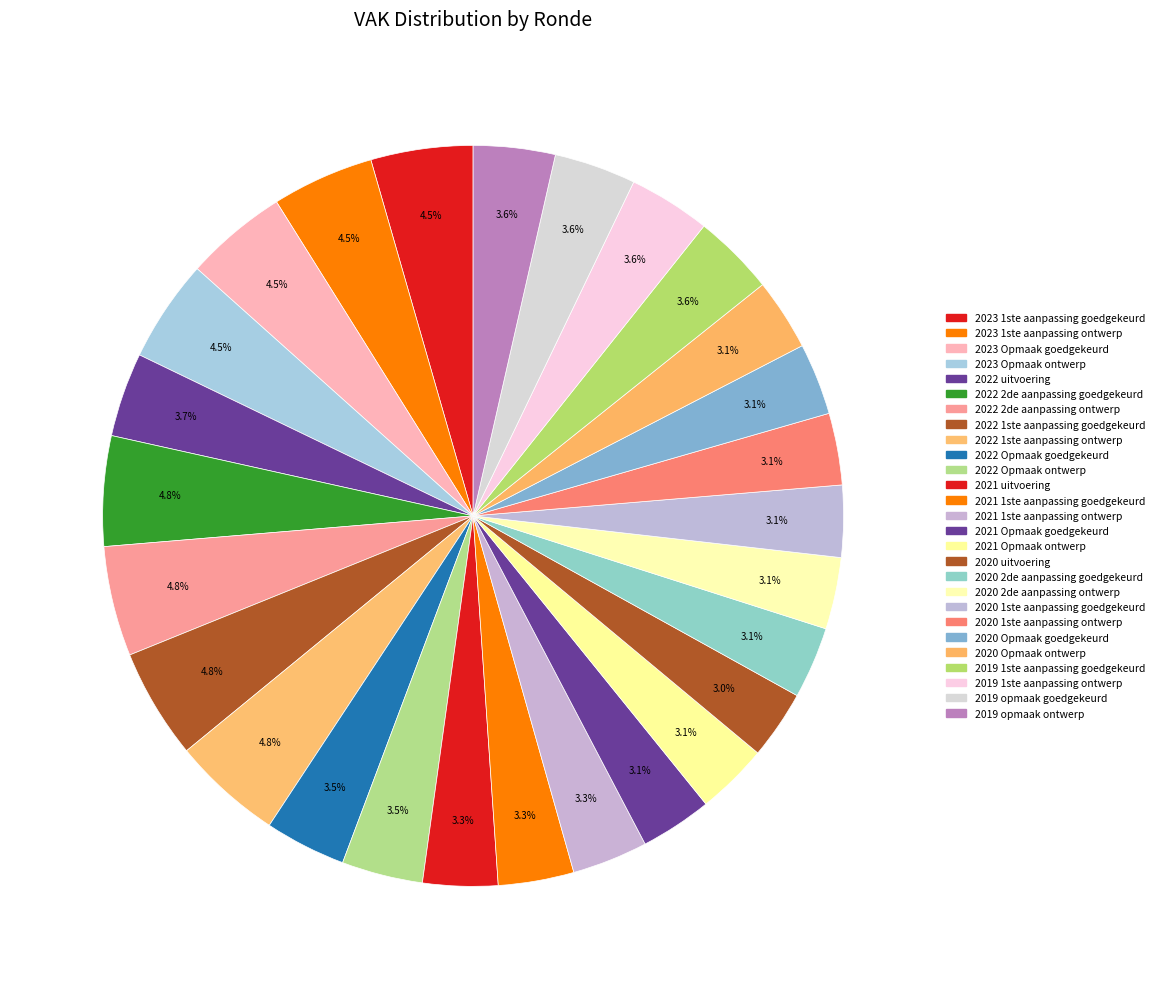

How much of the chart is everything except 2020 1ste aanpassing ontwerp?

96.9%